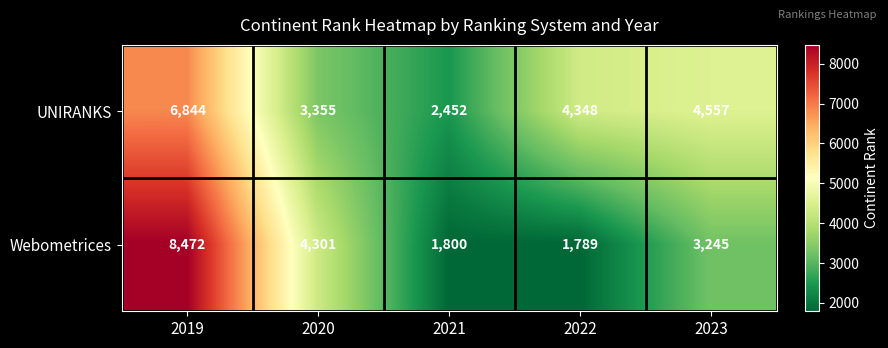

The value of Webometrices at 2023 is 3245. True or false?

True